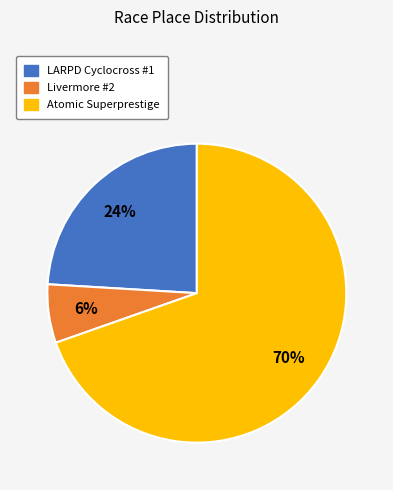

Combined, do LARPD Cyclocross #1 and Atomic Superprestige account for over 50%?

Yes